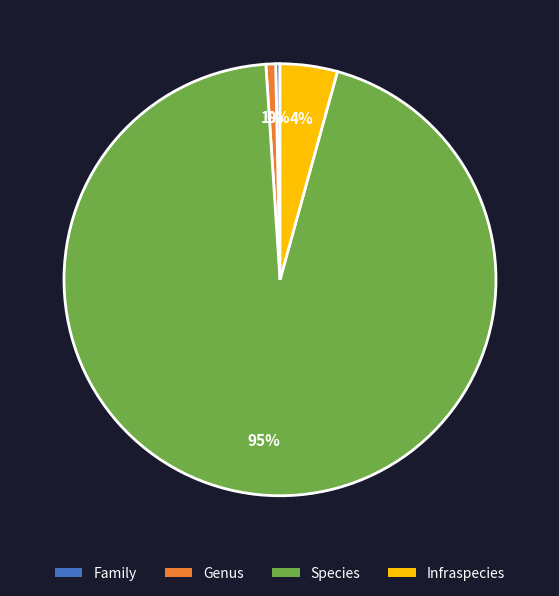

To the nearest percent, what is the average slice percentage?

25%